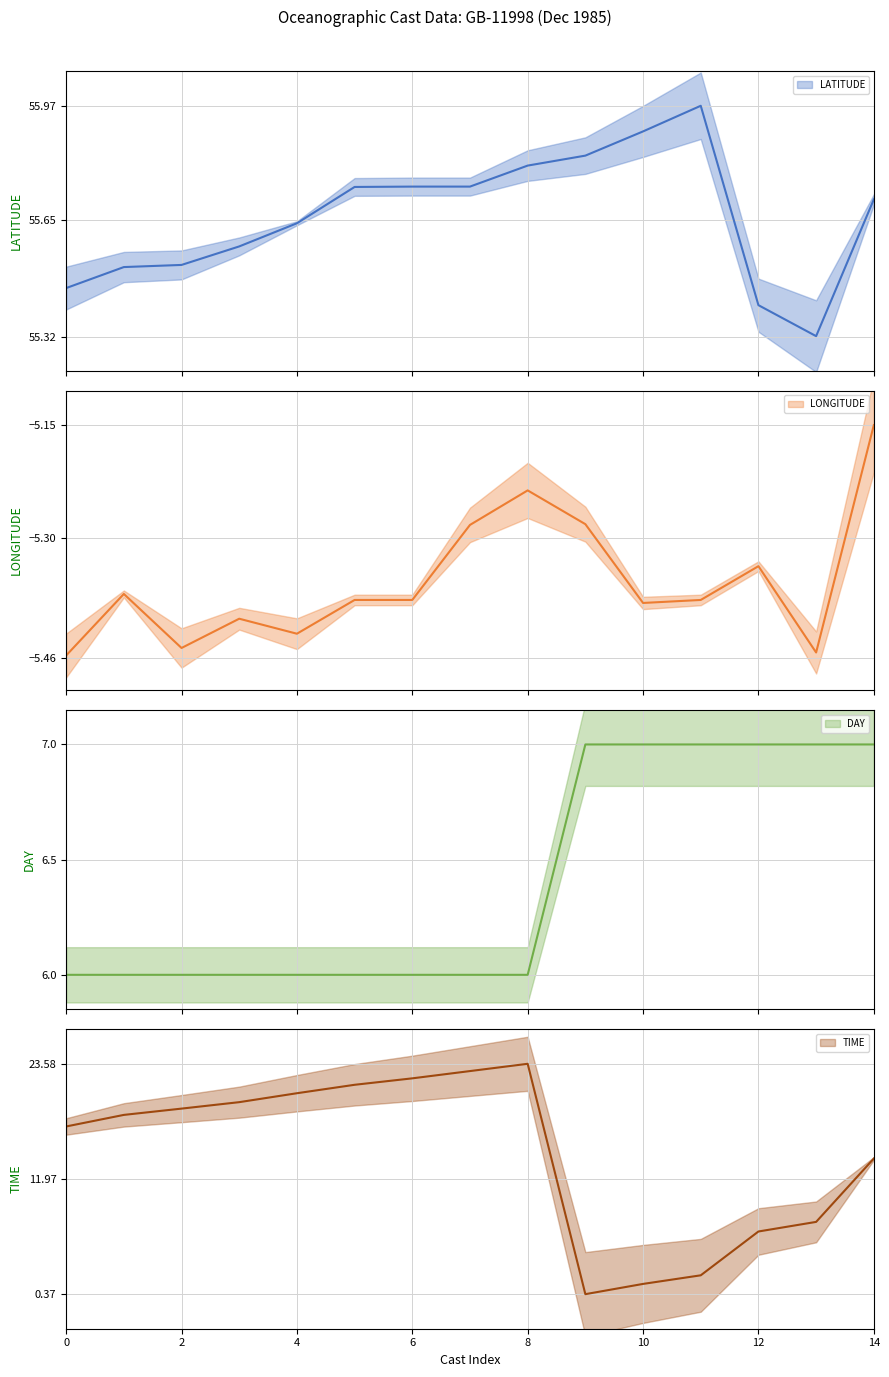

What is the minimum value for DAY?

6.0